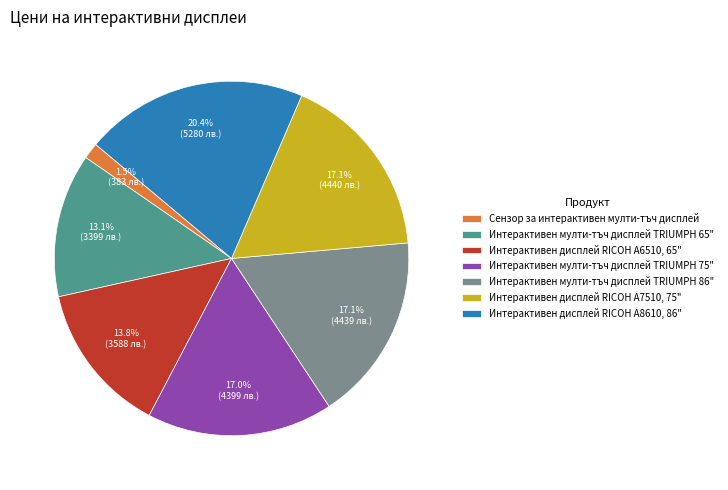

What is the largest slice in the pie chart?

Интерактивен дисплей RICOH A8610, 86"